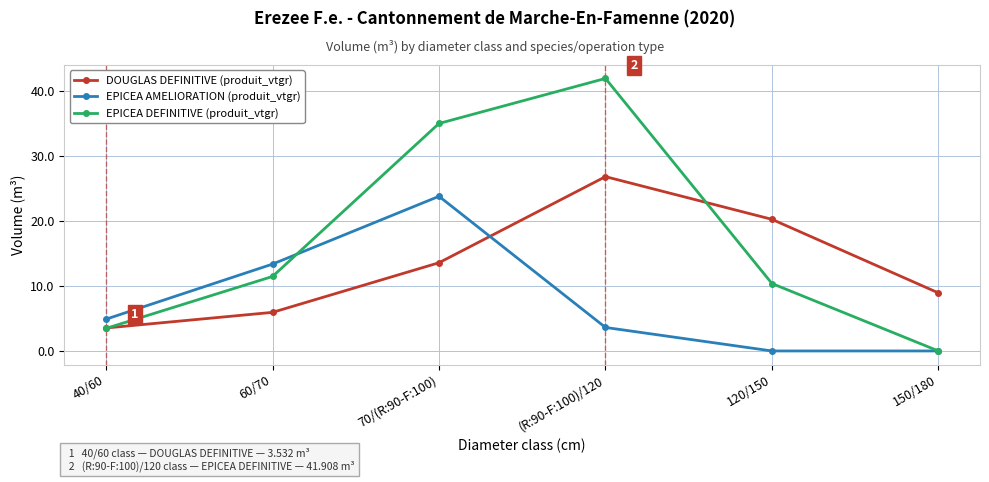

Reading left to right, what are all the values shown in this chart?

DOUGLAS DEFINITIVE (produit_vtgr): 3.5	5.9	13.6	26.8	20.2	8.9
EPICEA AMELIORATION (produit_vtgr): 4.9	13.4	23.8	3.6	0.0	0.0
EPICEA DEFINITIVE (produit_vtgr): 3.5	11.5	35.0	41.9	10.4	0.0